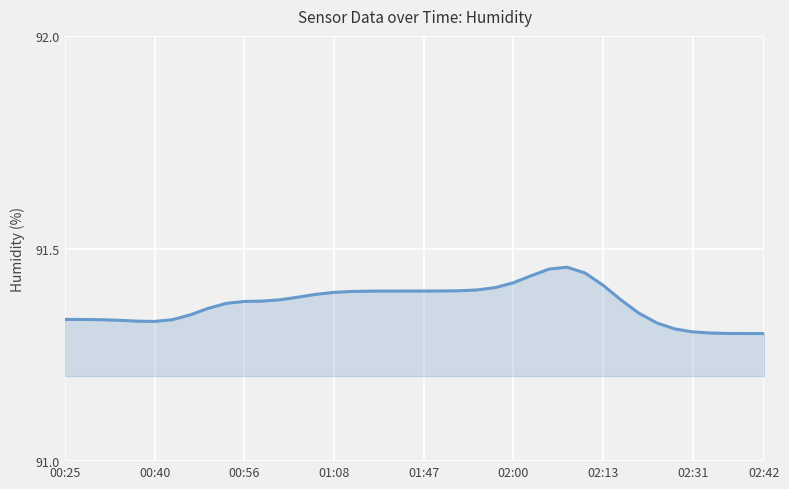

Reading left to right, what are all the values shown in this chart?

91.3	91.3	91.3	91.3	91.3	91.3	91.3	91.3	91.4	91.4	91.4	91.4	91.4	91.4	91.4	91.4	91.4	91.4	91.4	91.4	91.4	91.4	91.4	91.4	91.4	91.4	91.4	91.5	91.5	91.4	91.4	91.4	91.3	91.3	91.3	91.3	91.3	91.3	91.3	91.3